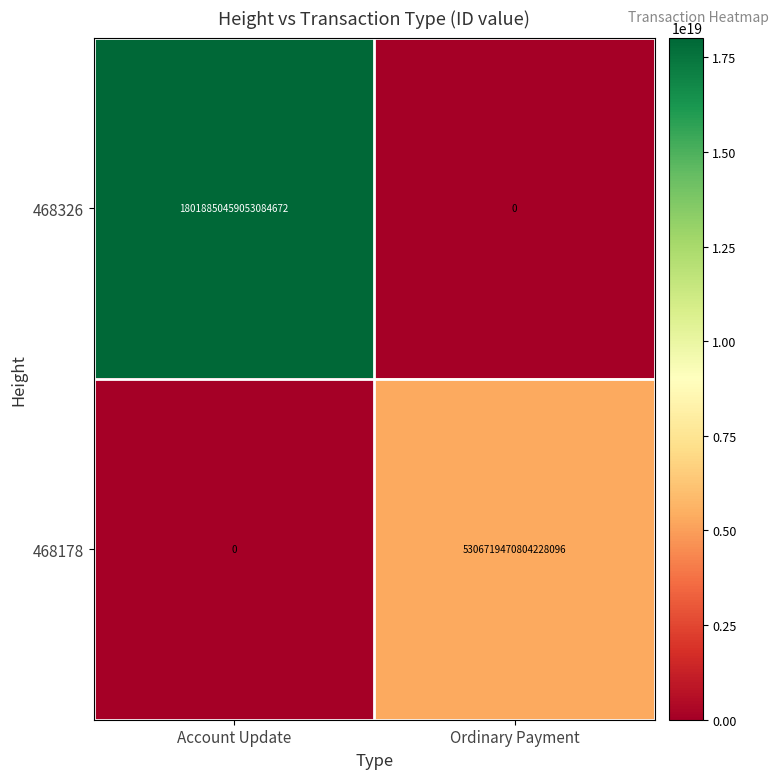

At how many categories does at least one series exceed 15021646741683859456?

1